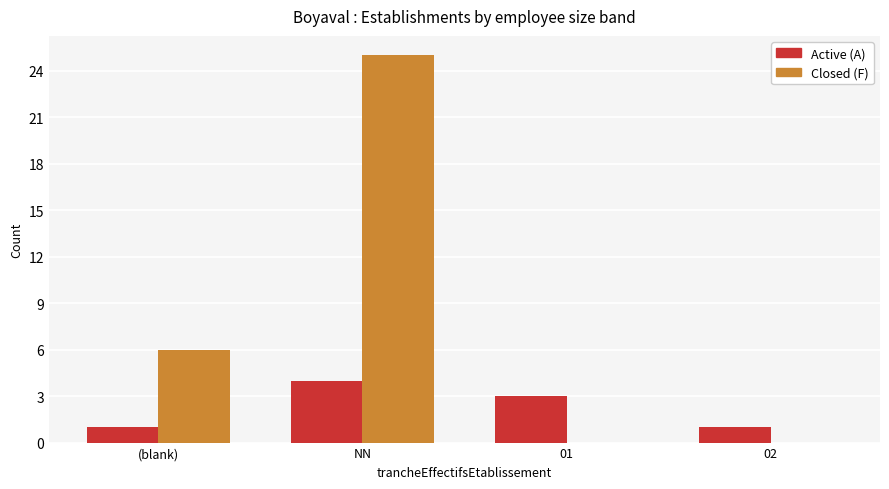

How many categories are shown in the chart?

4